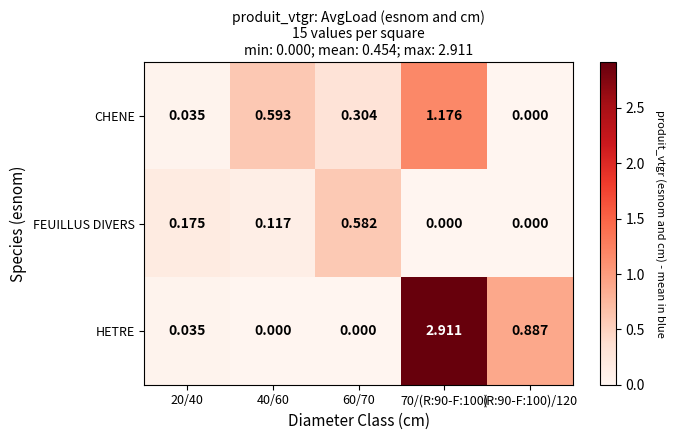

Which series changed the most between 70/(R:90-F:100) and (R:90-F:100)/120?

HETRE